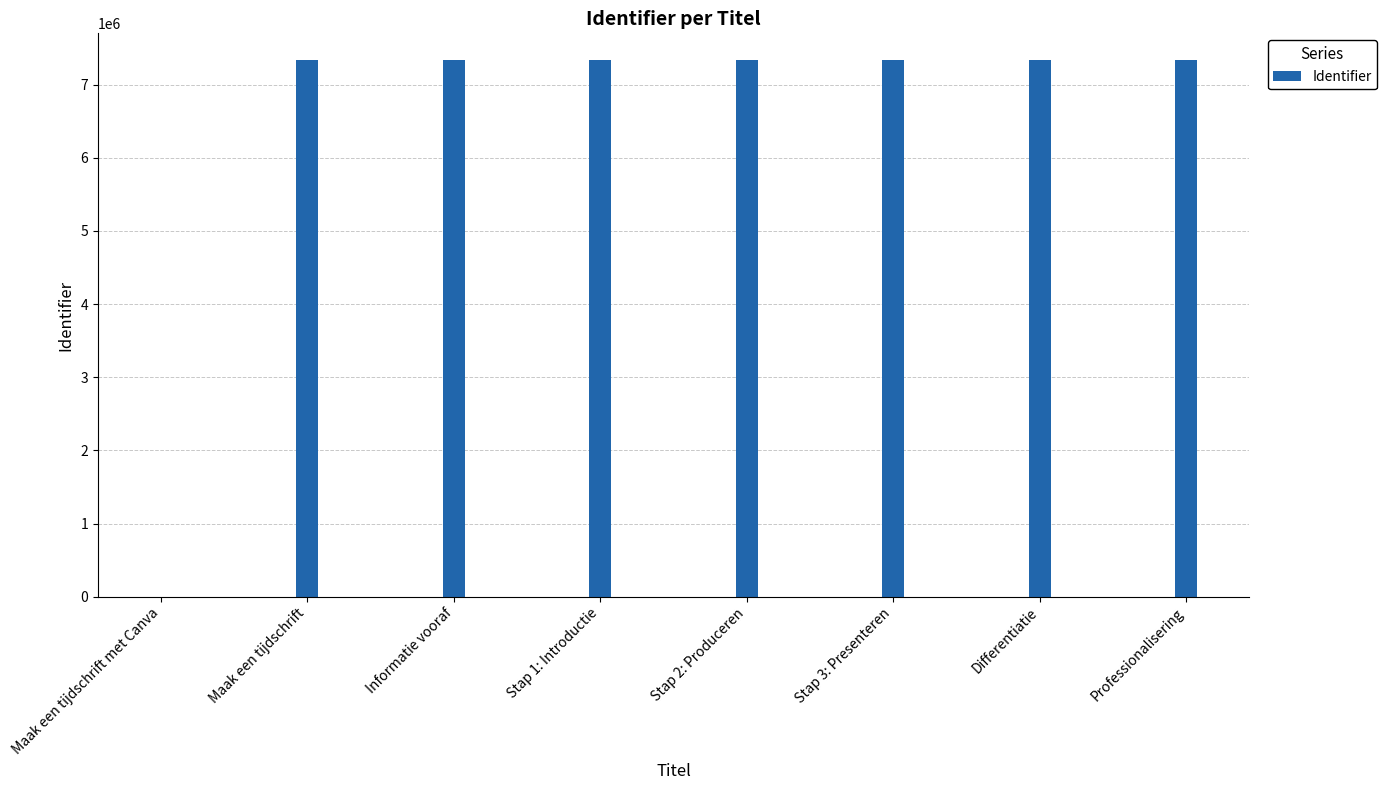

What is the sum of all values?

51345073